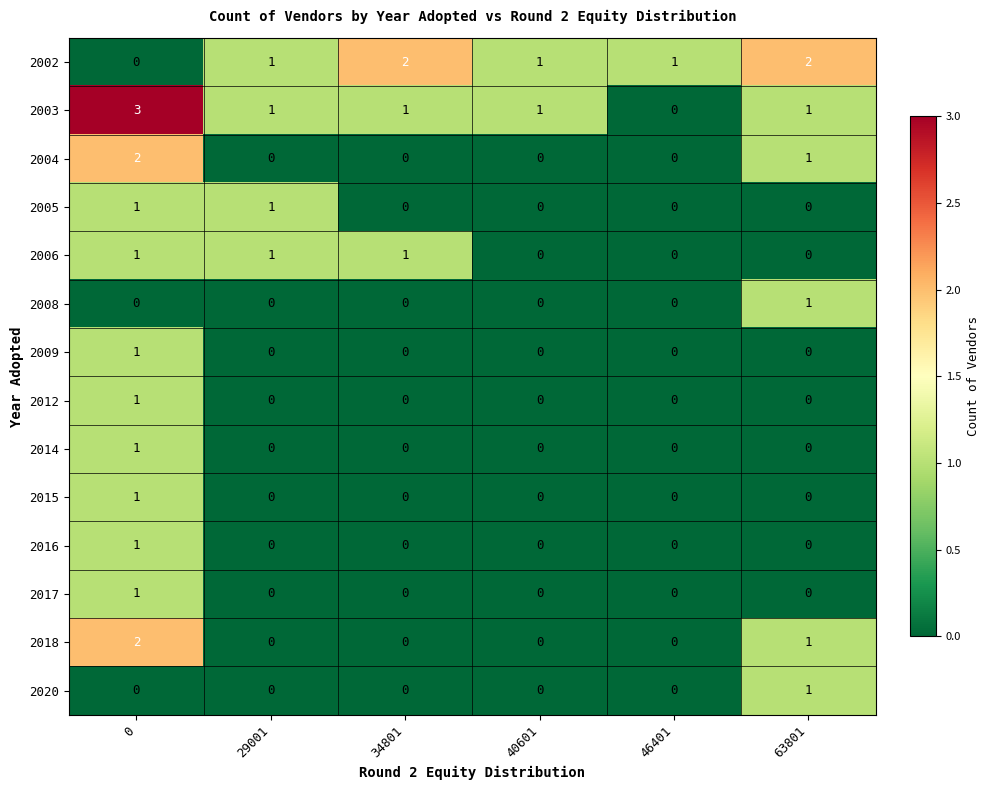

Count the number of categories in the chart.

6